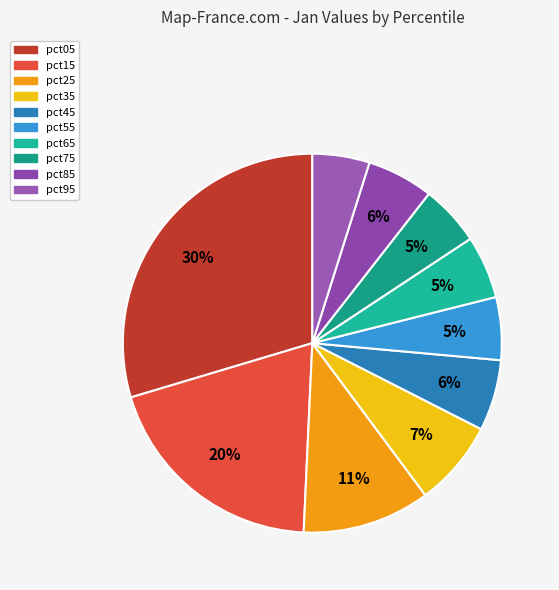

Rank the categories by value from highest to lowest.

pct05, pct15, pct25, pct35, pct45, pct85, pct65, pct55, pct75, pct95